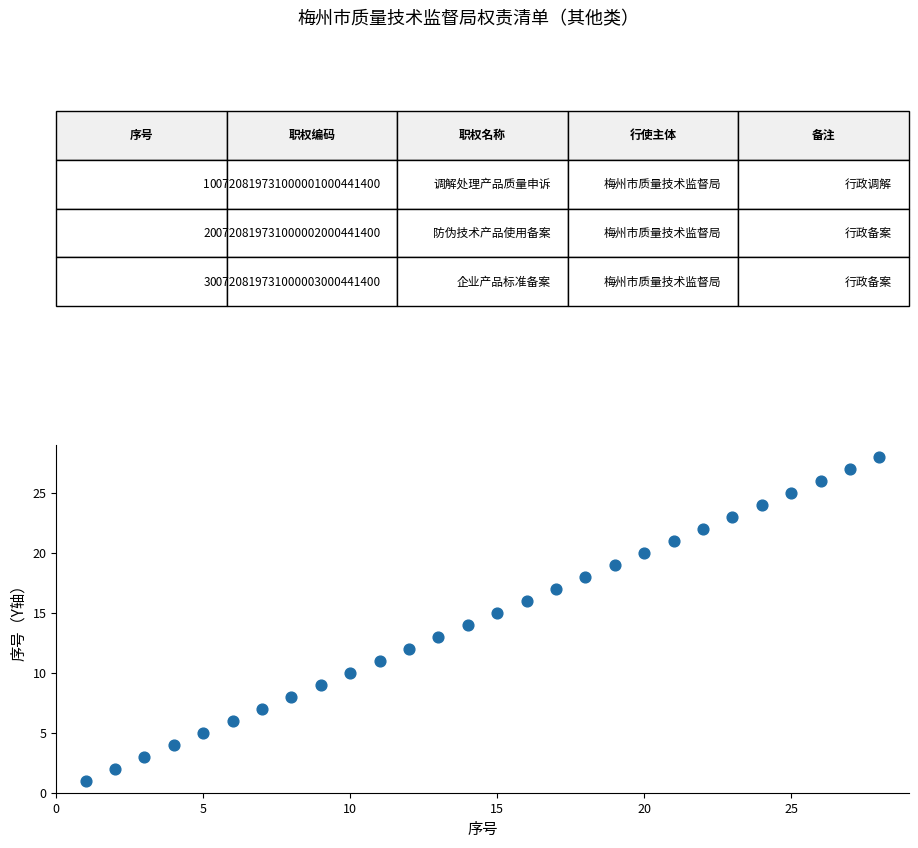

What is the range of X values (max minus min)?

27